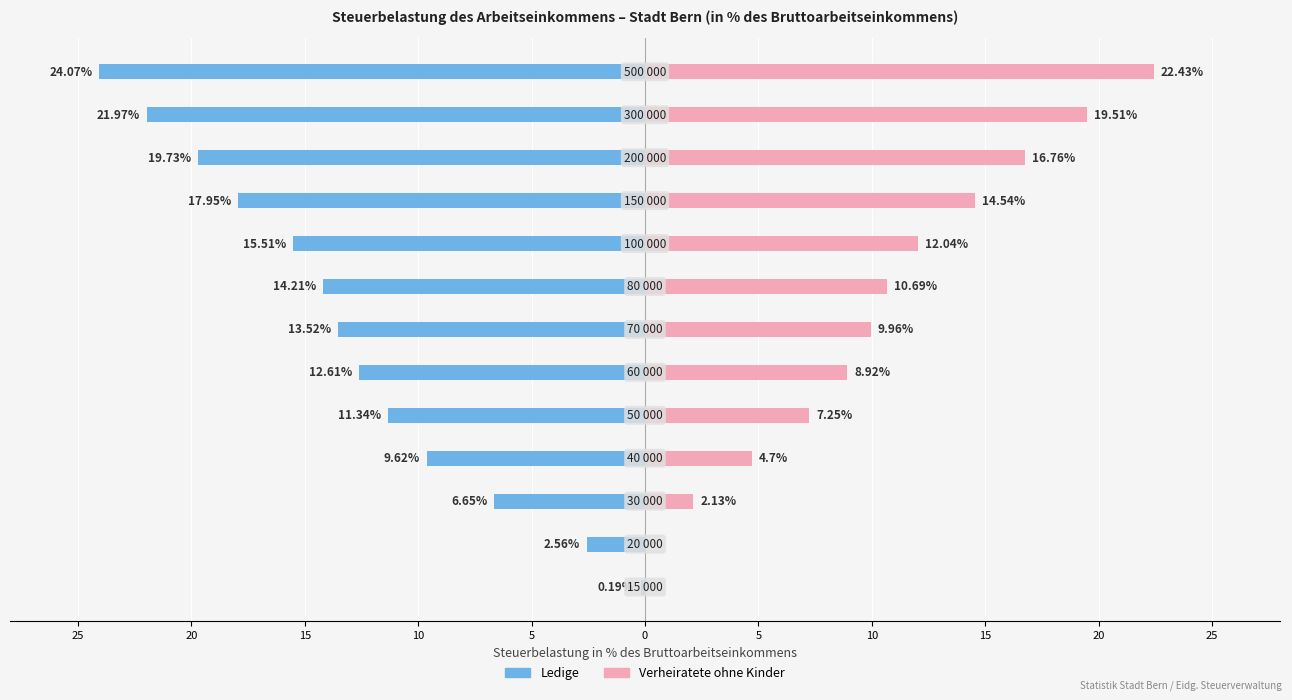

Reading left to right, what are all the values shown in this chart?

Ledige: -0.2	-2.6	-6.7	-9.6	-11.3	-12.6	-13.5	-14.2	-15.5	-17.9	-19.7	-22.0	-24.1
Verh. ohne Kinder (m. ohne Kinder): 0.0	0.0	2.1	4.7	7.2	8.9	10.0	10.7	12.0	14.5	16.8	19.5	22.4